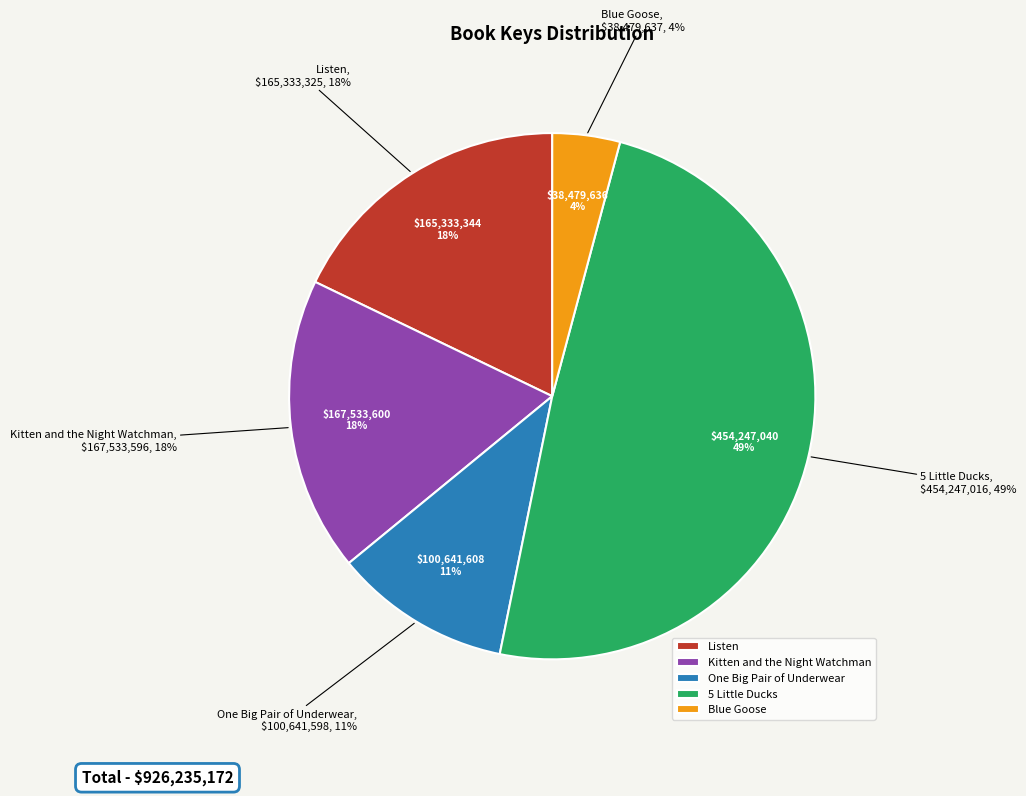

Which slice is the smallest?

Blue Goose